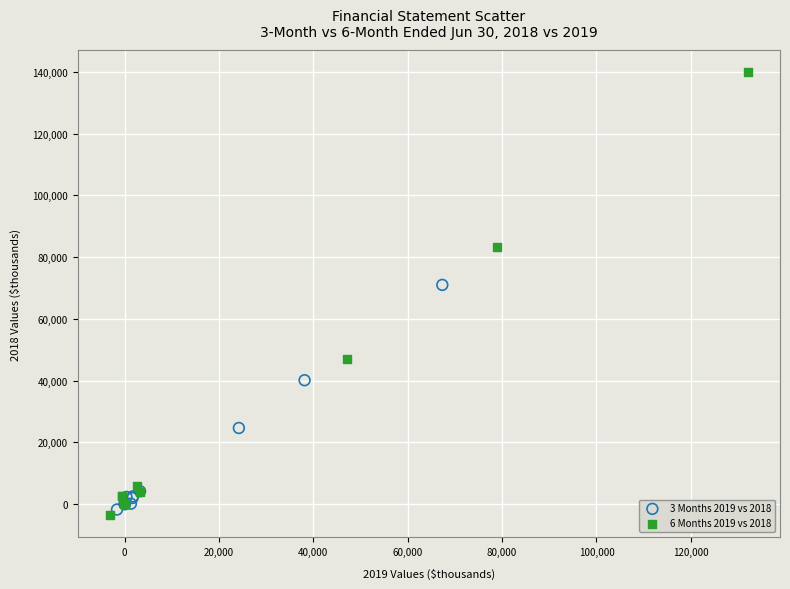

Which series contains the highest Y value?

6 Months 2019 vs 2018